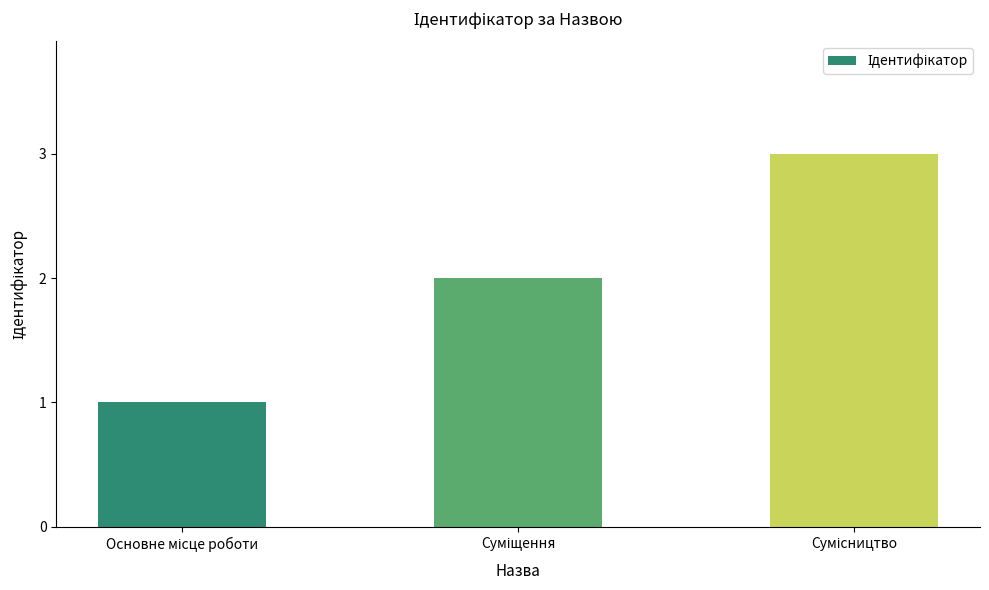

What is the sum of all values?

6